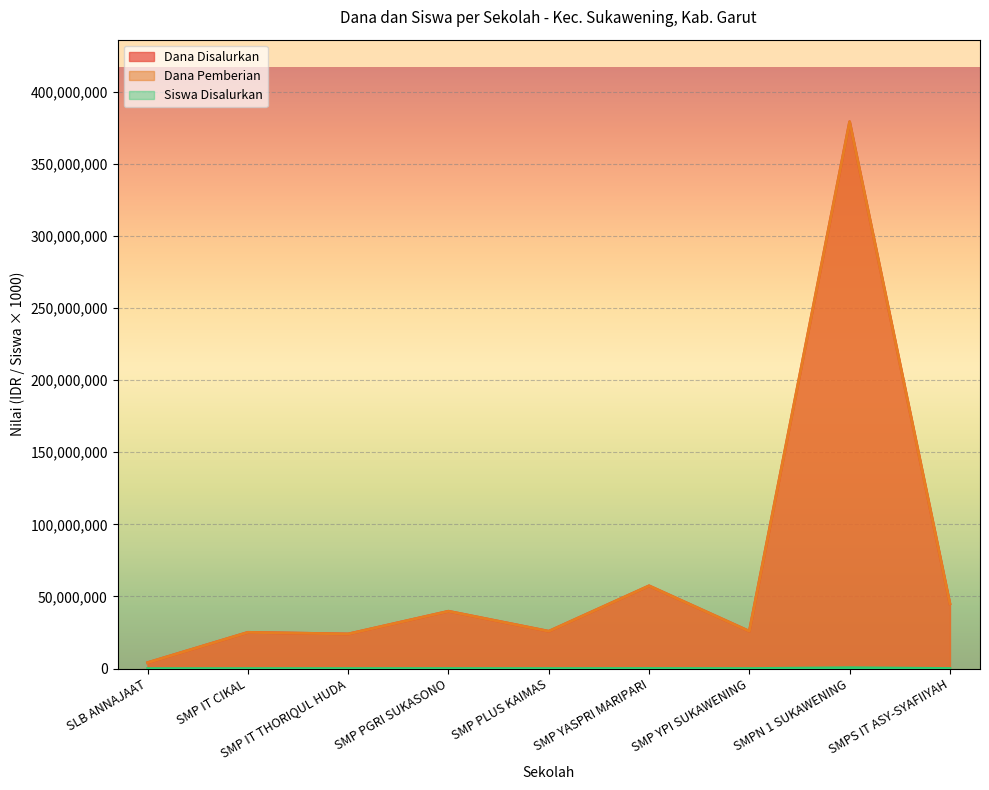

Which series has the largest total across all categories?

Dana Disalurkan